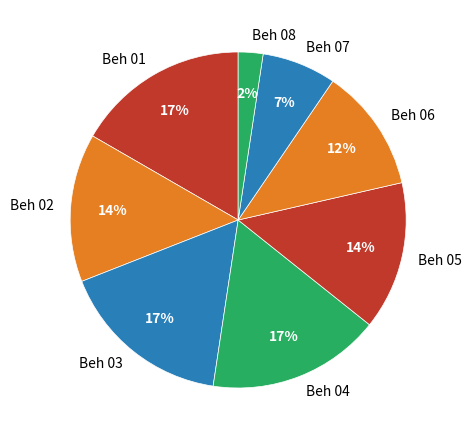

To the nearest percent, what is the difference between the Beh 07 and Beh 01 slice percentages?

10%